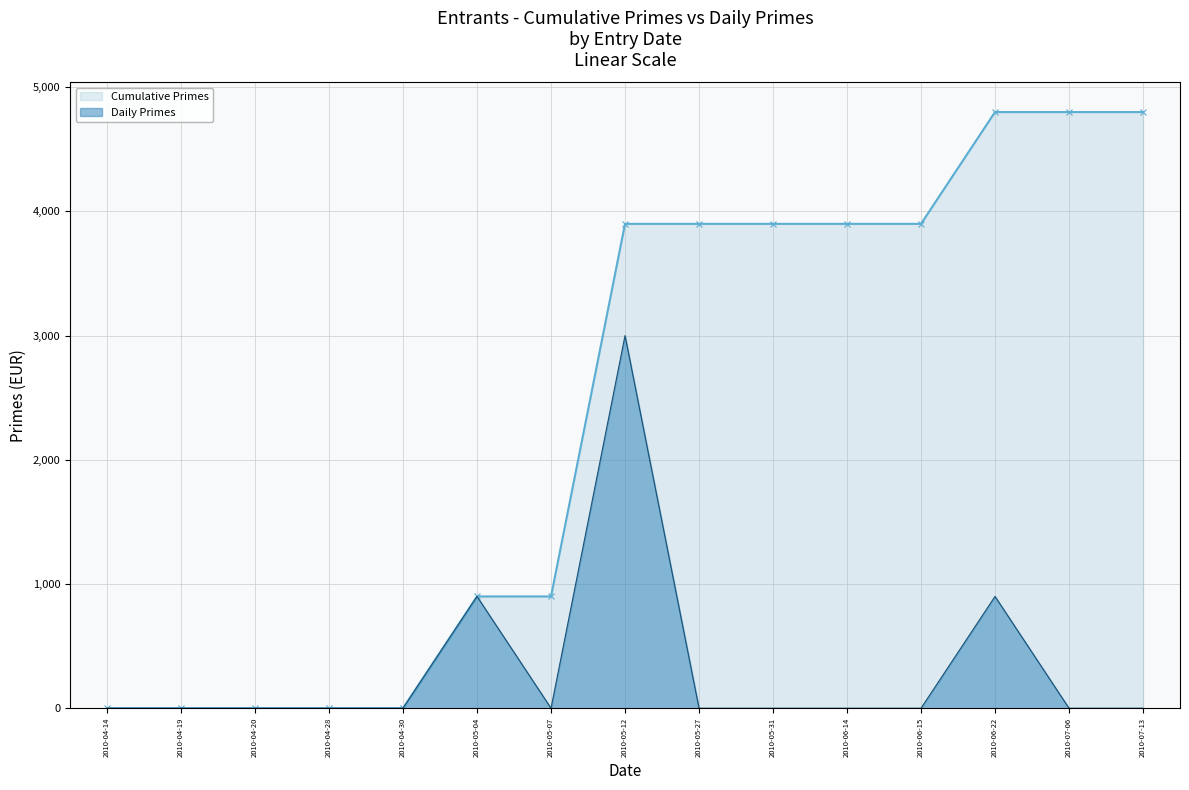

Which label corresponds to the smallest value in the chart?

2010-04-14